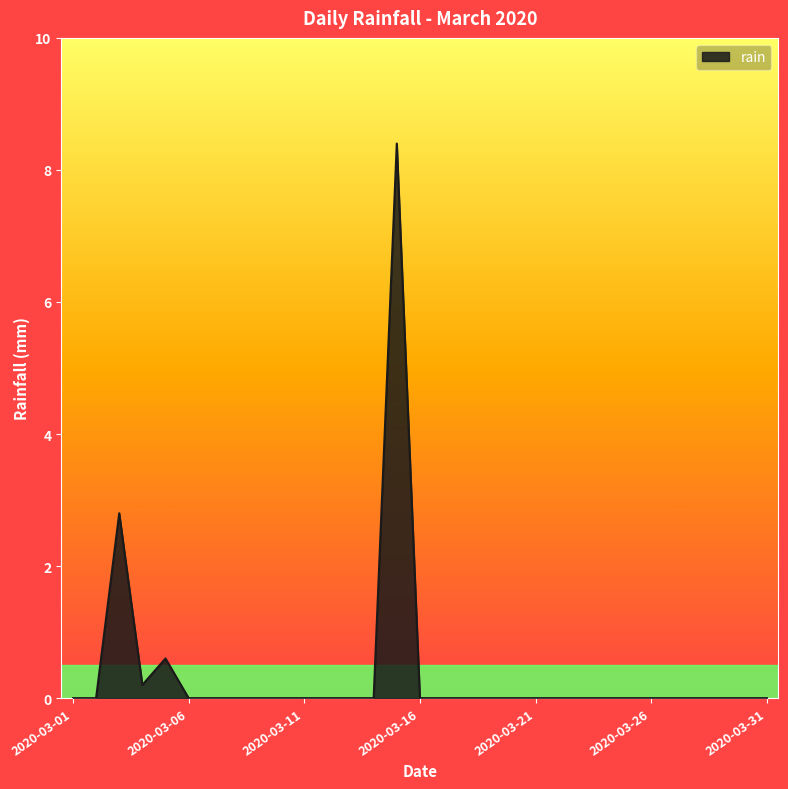

How many series are shown in this chart?

1